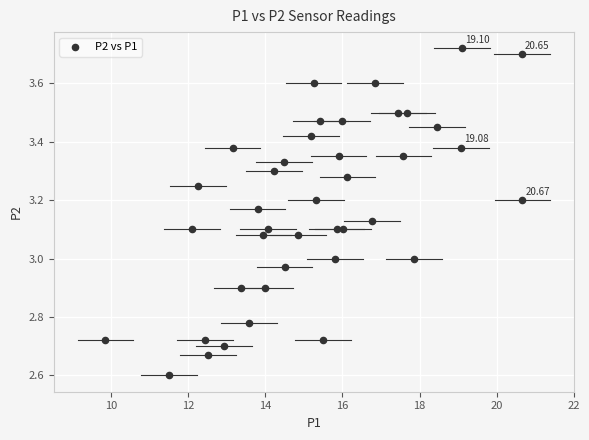

What is the range of X values (max minus min)?

10.8